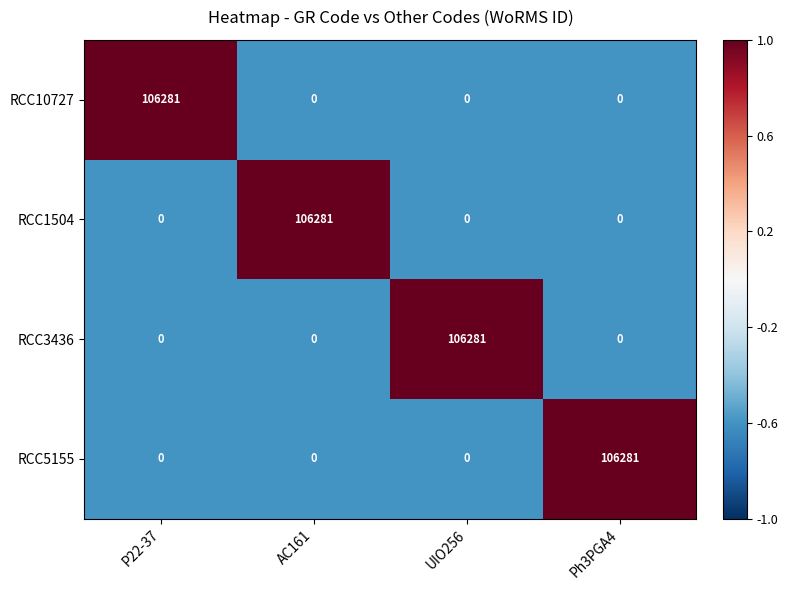

What is the greatest value displayed?

106281